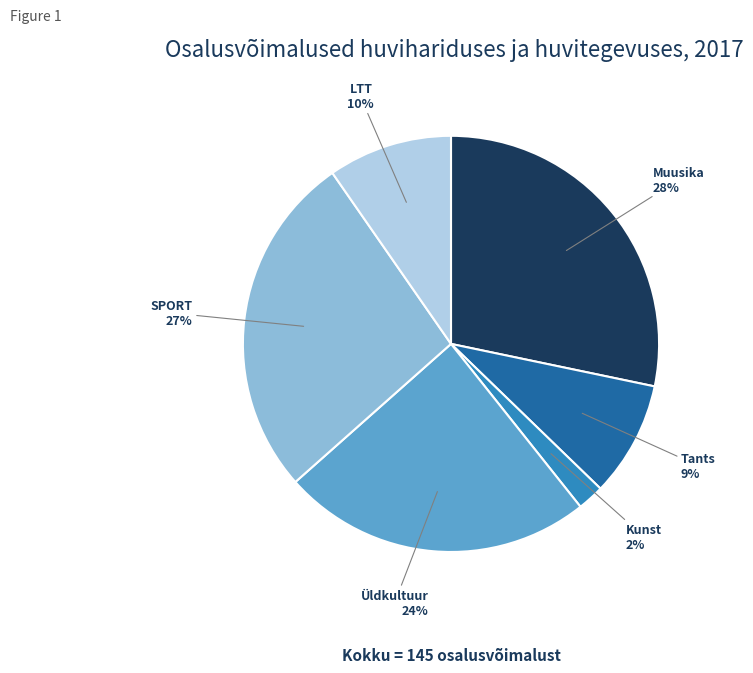

To the nearest percent, what is the difference between the largest and smallest slice percentages?

26%